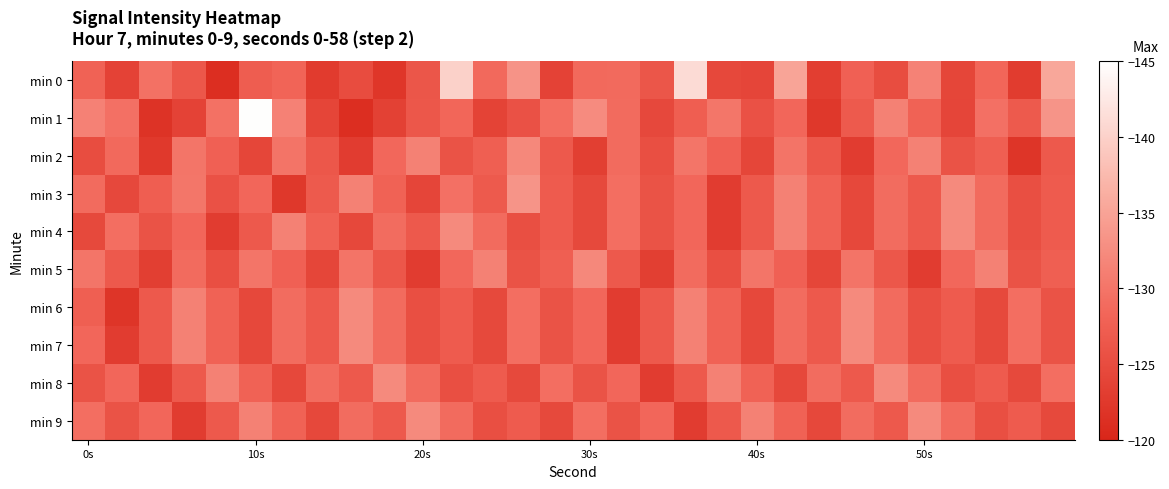

Which series has the largest range (max minus min)?

min 1